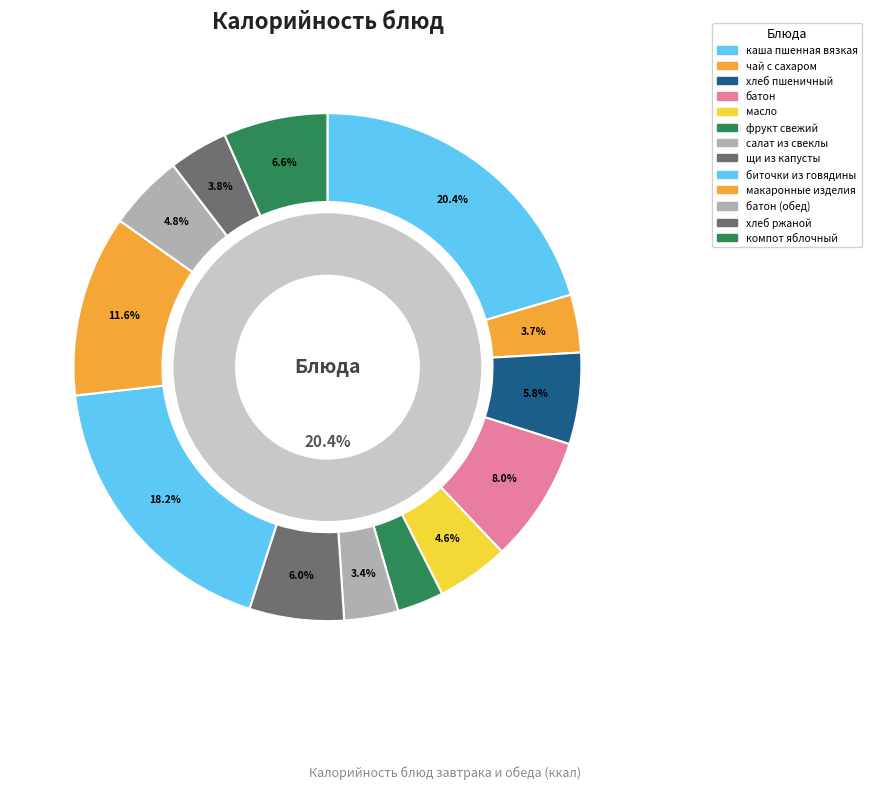

Which has a higher value, каша пшенная вязкая or батон?

каша пшенная вязкая